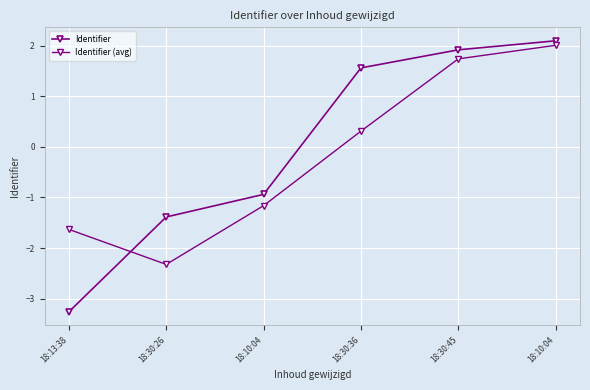

How many data points does each series have?

6